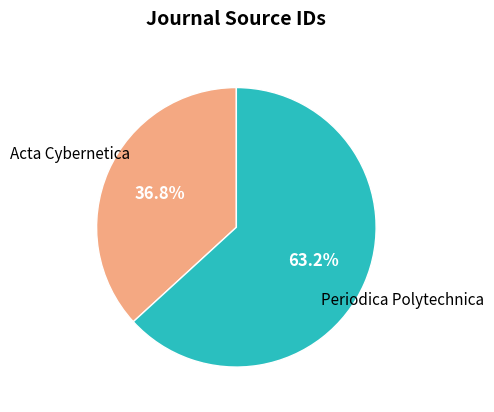

Does any single category account for the majority?

Yes